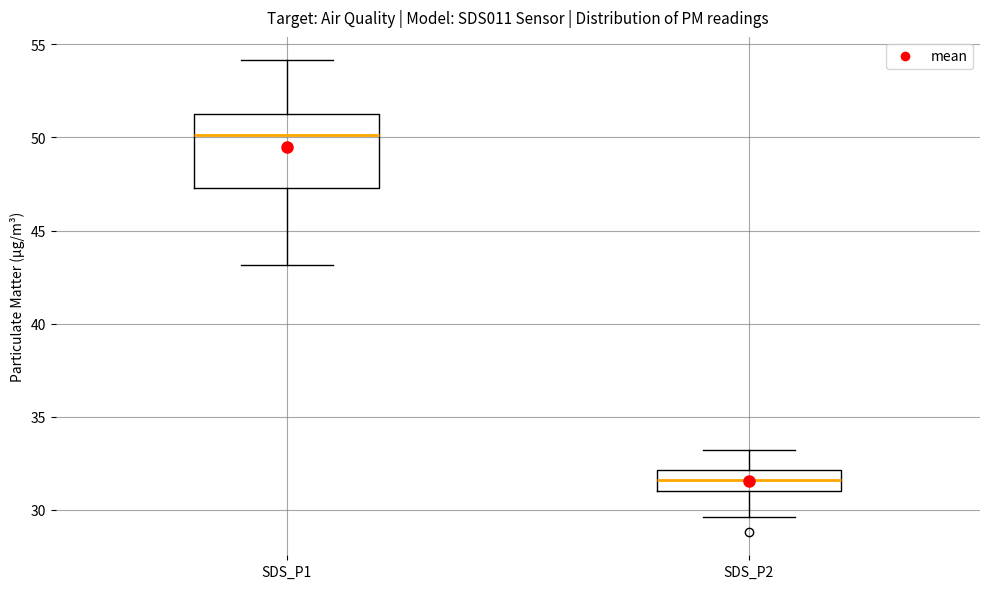

Comparing the boxes themselves (not the whiskers), which one is the tallest?

SDS_P1